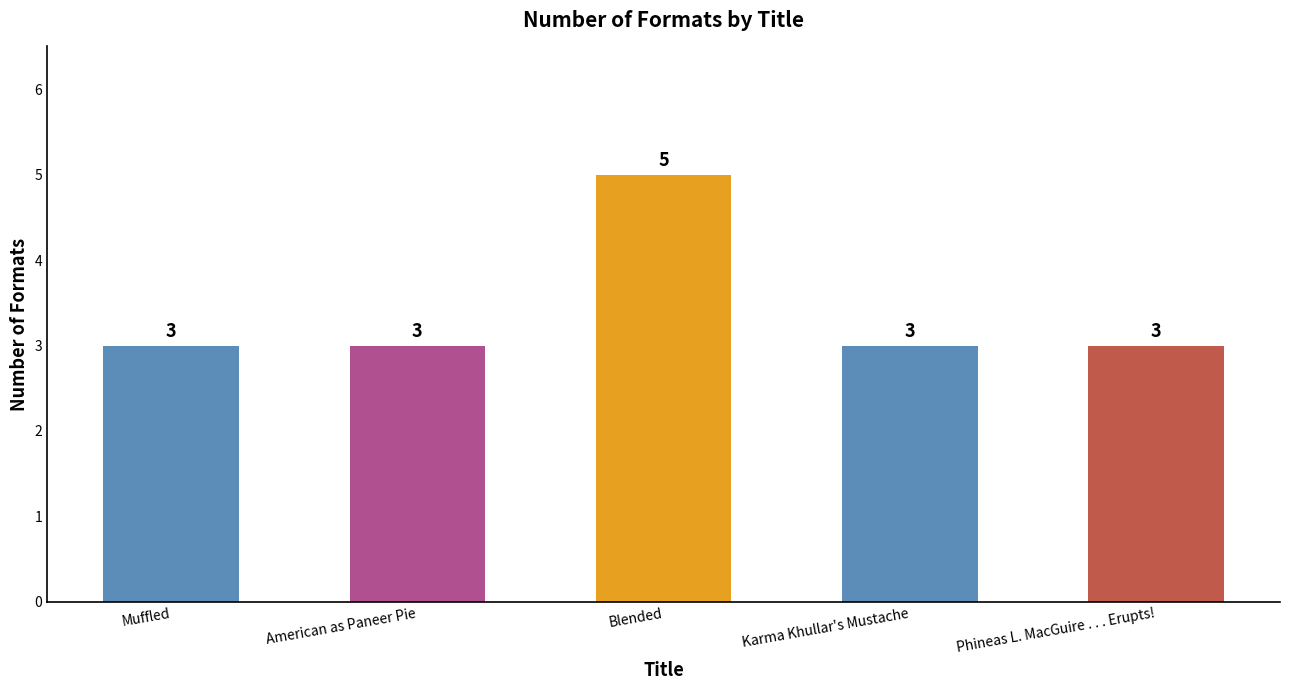

Reading right to left, transcribe all the data shown in this chart.

Phineas L. MacGuire . . . Erupts!=3	Karma Khullar's Mustache=3	Blended=5	American as Paneer Pie=3	Muffled=3